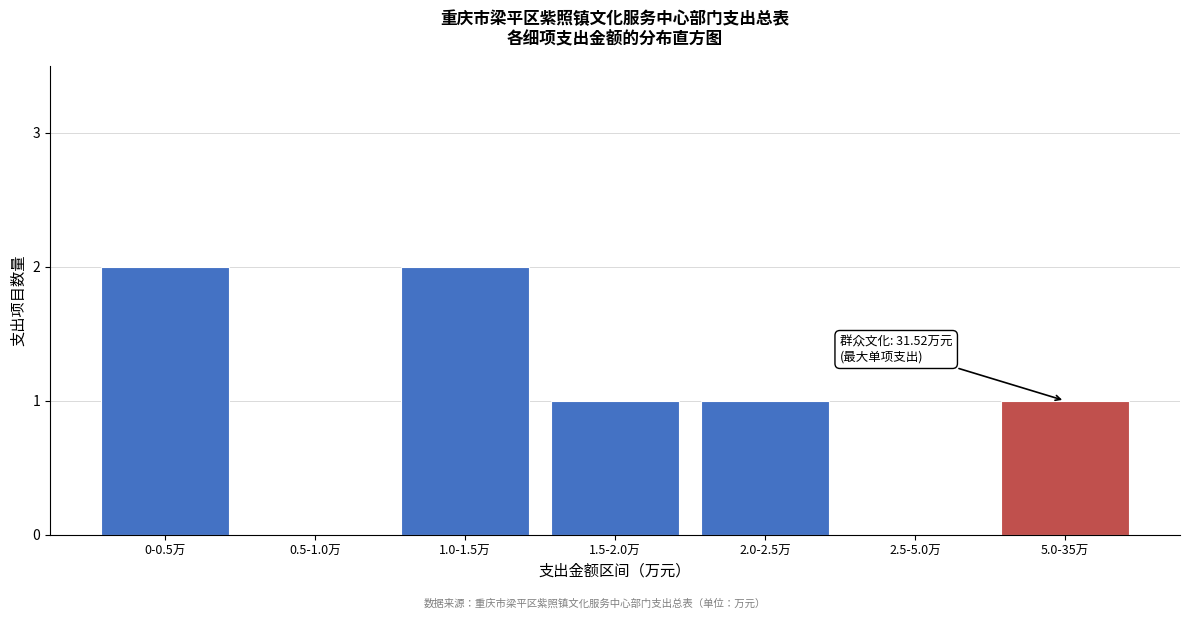

Reading right to left, list all the values displayed in this chart.

5.0-35万=1	2.5-5.0万=0	2.0-2.5万=1	1.5-2.0万=1	1.0-1.5万=2	0.5-1.0万=0	0-0.5万=2